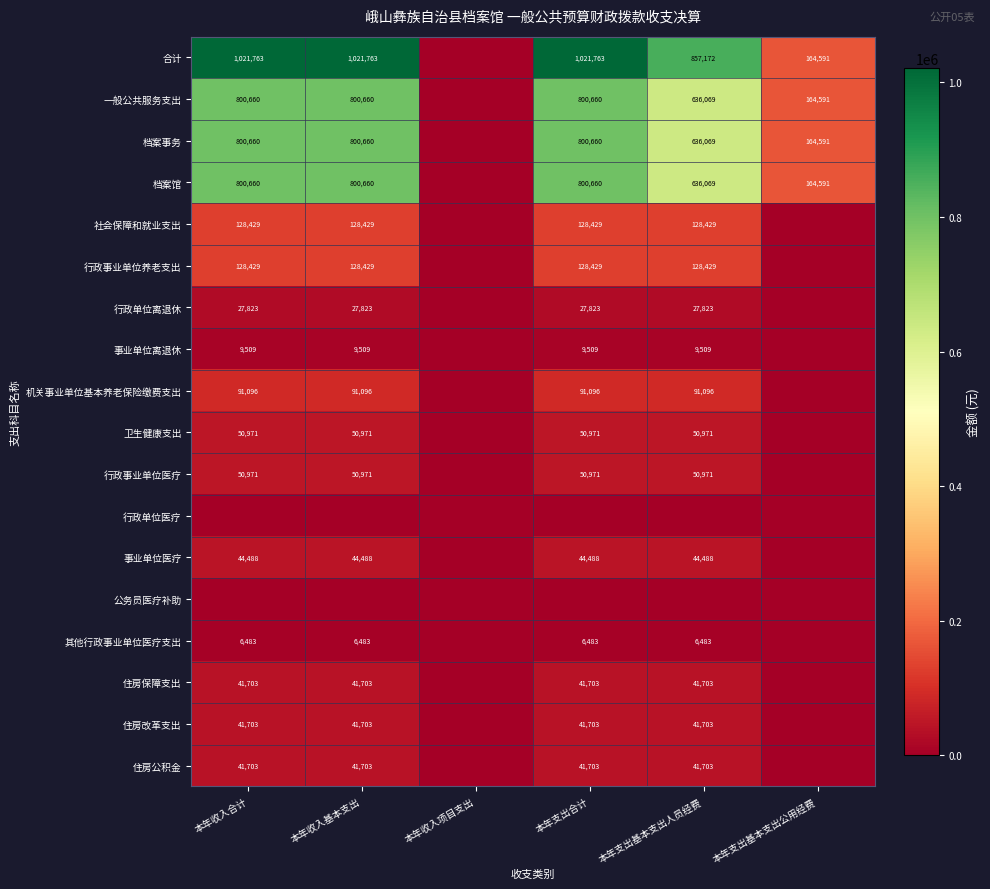

Is the value of 社会保障和就业支出 at 本年收入基本支出 greater than the value of 合计 at 本年收入合计?

No